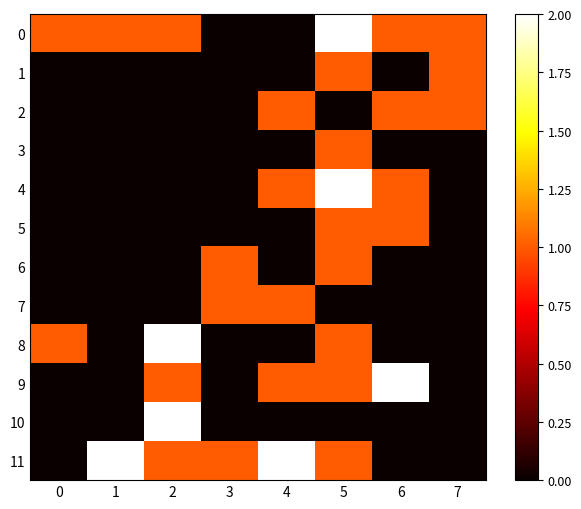

Reading left to right, transcribe all the data shown in this chart.

0: 0=1	1=1	2=1	3=0	4=0	5=2	6=1	7=1
1: 0=0	1=0	2=0	3=0	4=0	5=1	6=0	7=1
2: 0=0	1=0	2=0	3=0	4=1	5=0	6=1	7=1
3: 0=0	1=0	2=0	3=0	4=0	5=1	6=0	7=0
4: 0=0	1=0	2=0	3=0	4=1	5=2	6=1	7=0
5: 0=0	1=0	2=0	3=0	4=0	5=1	6=1	7=0
6: 0=0	1=0	2=0	3=1	4=0	5=1	6=0	7=0
7: 0=0	1=0	2=0	3=1	4=1	5=0	6=0	7=0
8: 0=1	1=0	2=2	3=0	4=0	5=1	6=0	7=0
9: 0=0	1=0	2=1	3=0	4=1	5=1	6=2	7=0
10: 0=0	1=0	2=2	3=0	4=0	5=0	6=0	7=0
11: 0=0	1=2	2=1	3=1	4=2	5=1	6=0	7=0